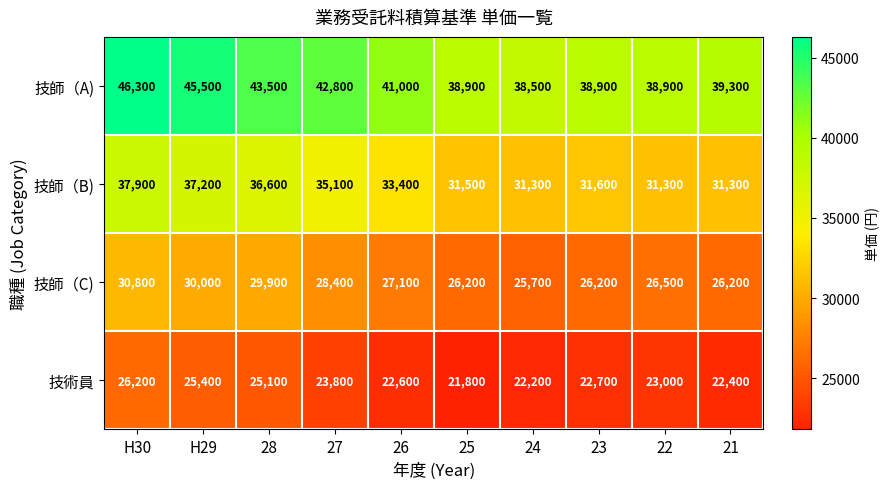

Which series has the widest spread of values?

技師（A)